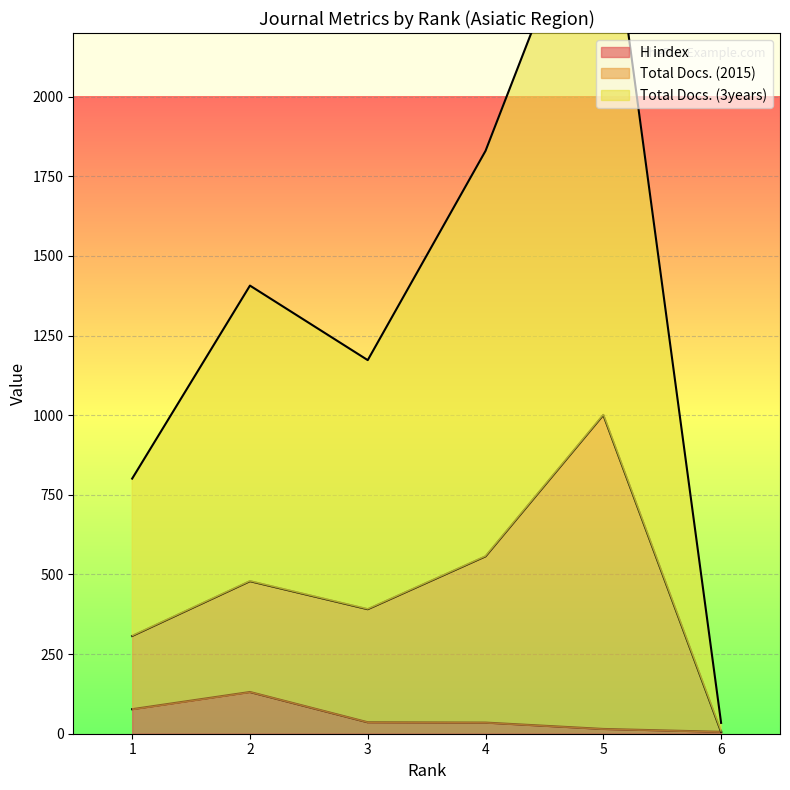

True or false: H index and Total Docs. (2015) intersect in this chart.

False